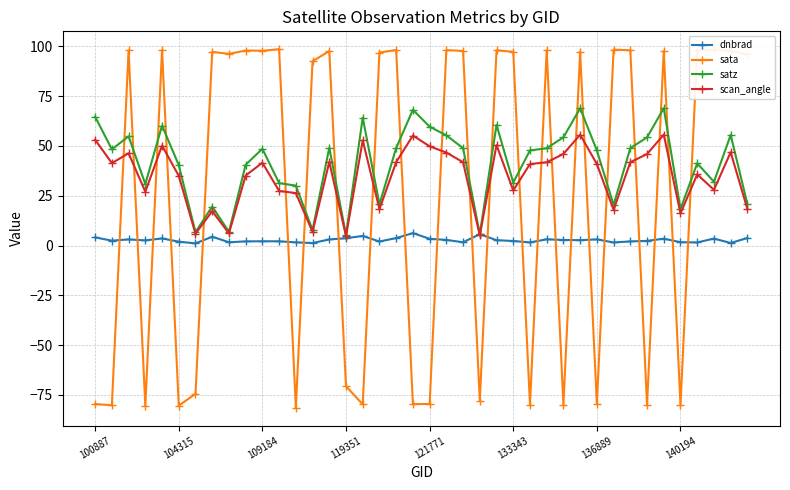

Rank the series by their average value, from lowest to highest.

dnbrad, sata, scan_angle, satz